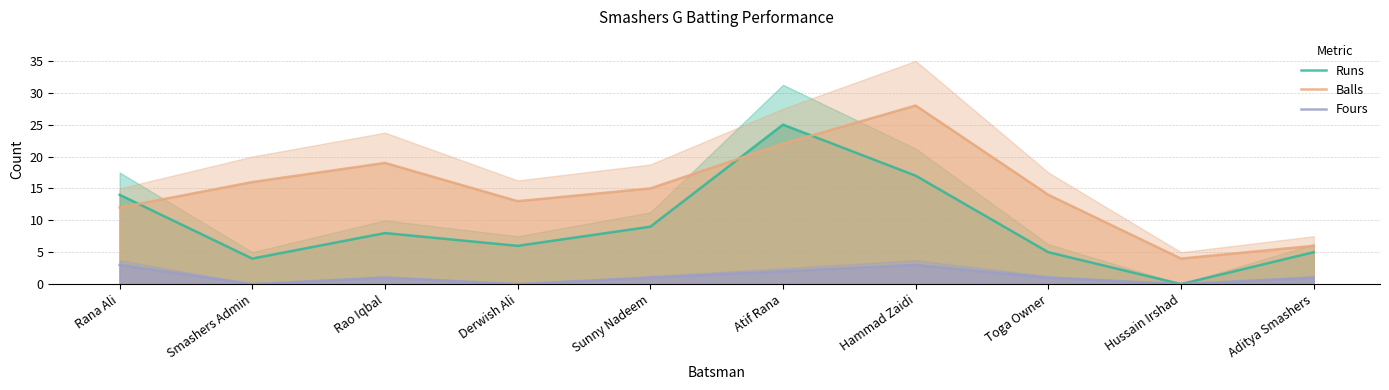

True or false: Fours and Balls cross at least once.

False